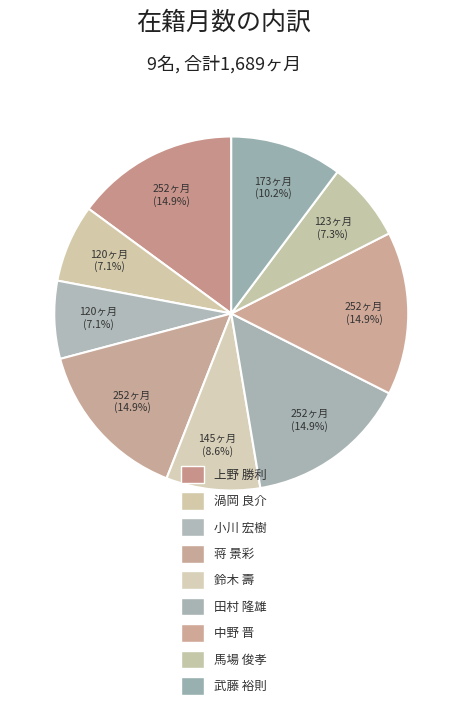

Count the number of slices in the pie.

9